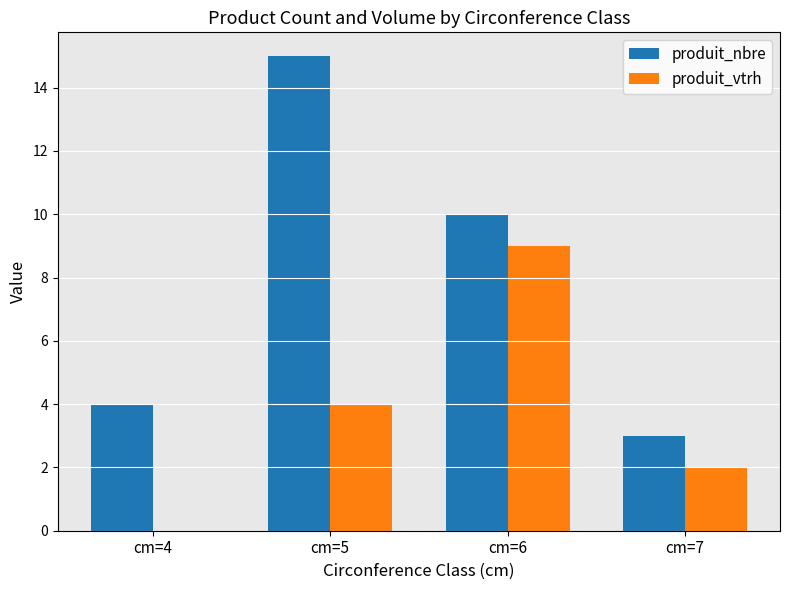

What is the sum of all produit_vtrh values?

15